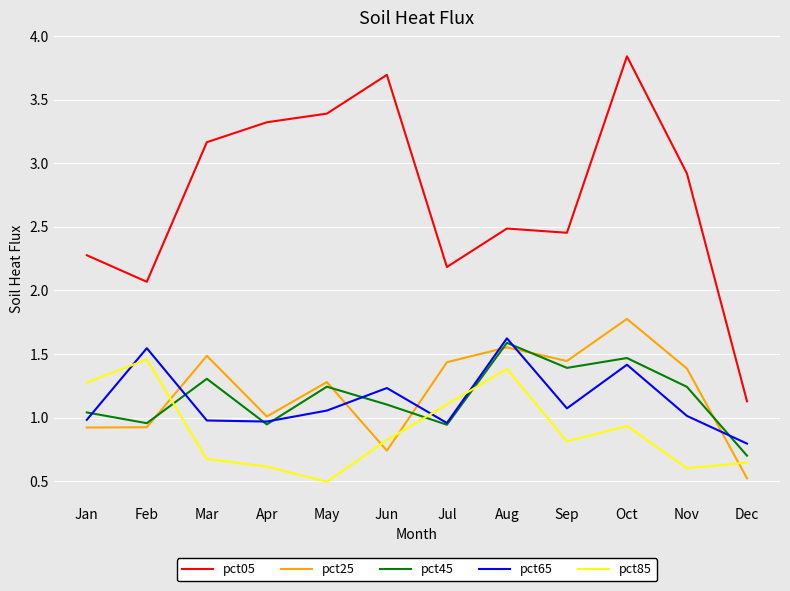

At which category is the sum across all series the highest?

Oct